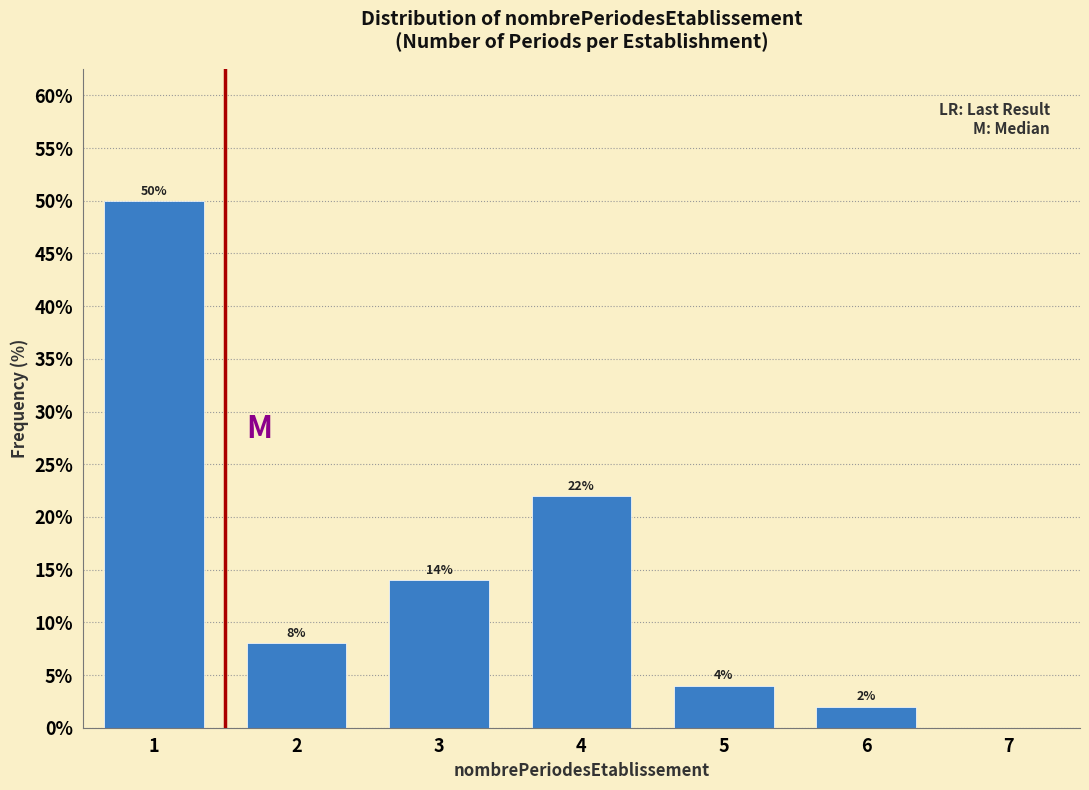

Over which range of the x-axis is the bar tallest?

0.5 to 1.5